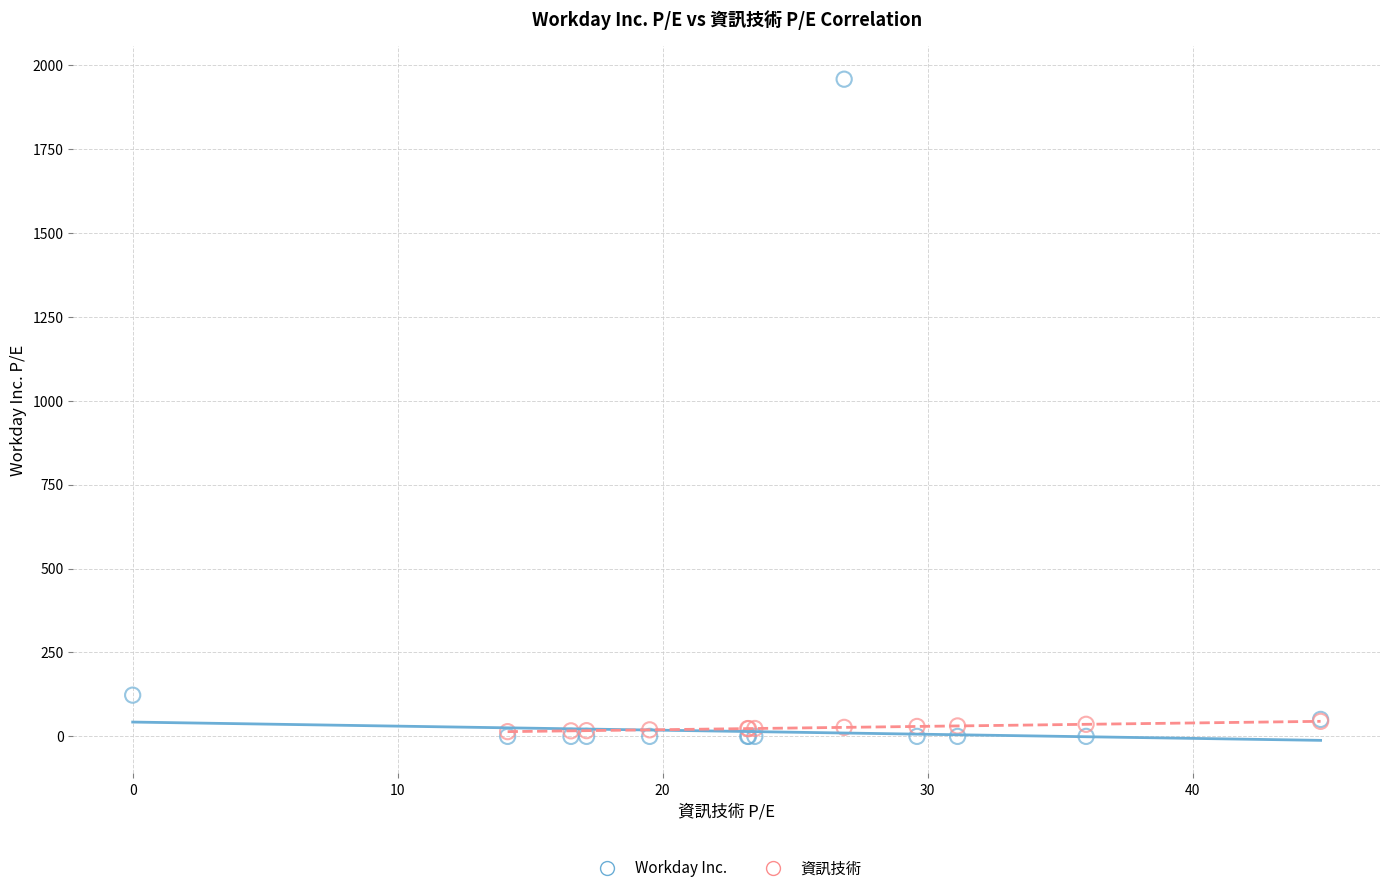

Which series reaches the maximum Y coordinate?

Workday Inc.